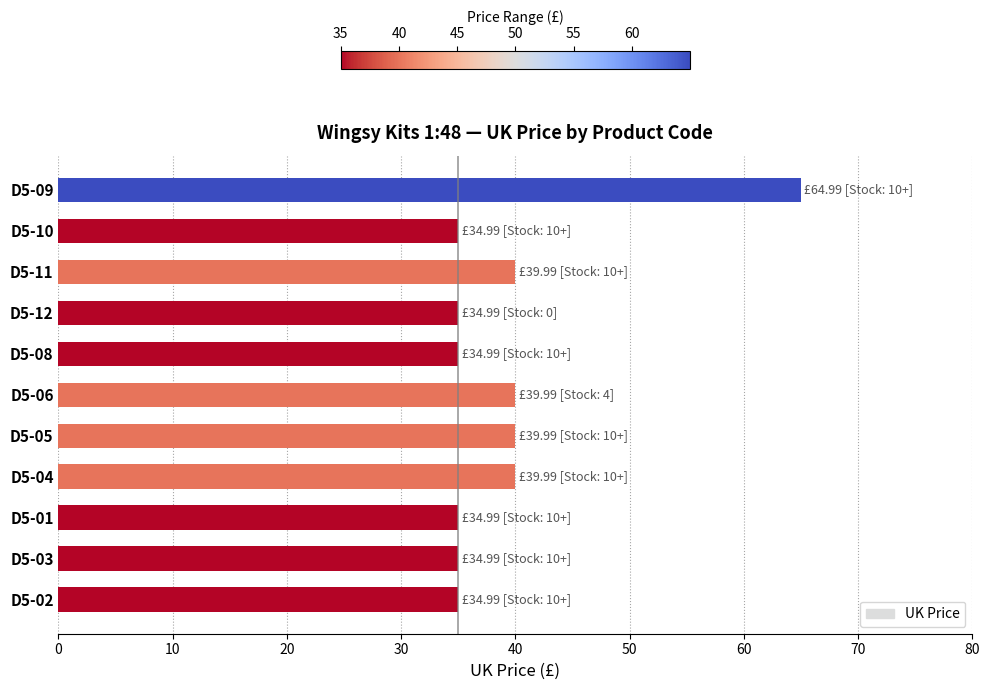

Reading top to bottom, what are all the values shown in this chart?

D5-09=65.0	D5-10=35.0	D5-11=40.0	D5-12=35.0	D5-08=35.0	D5-06=40.0	D5-05=40.0	D5-04=40.0	D5-01=35.0	D5-03=35.0	D5-02=35.0